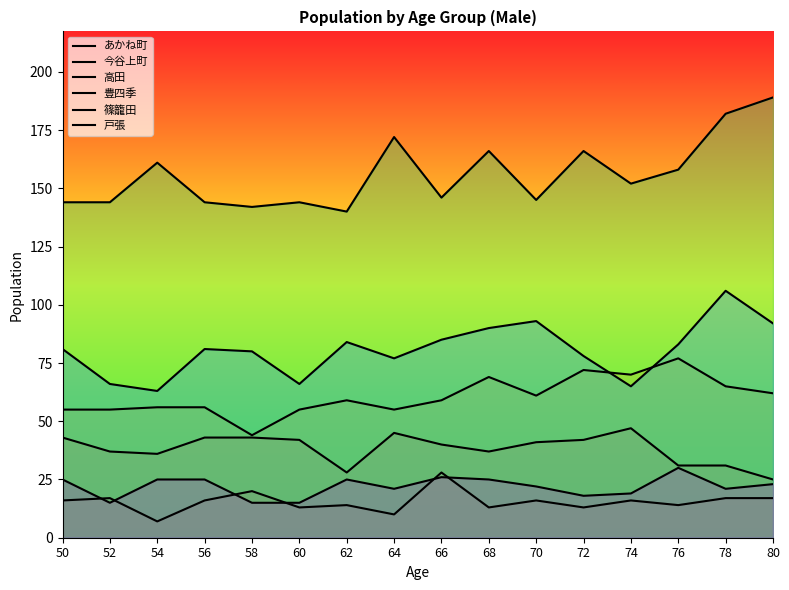

Which series has the widest spread of values?

豊四季